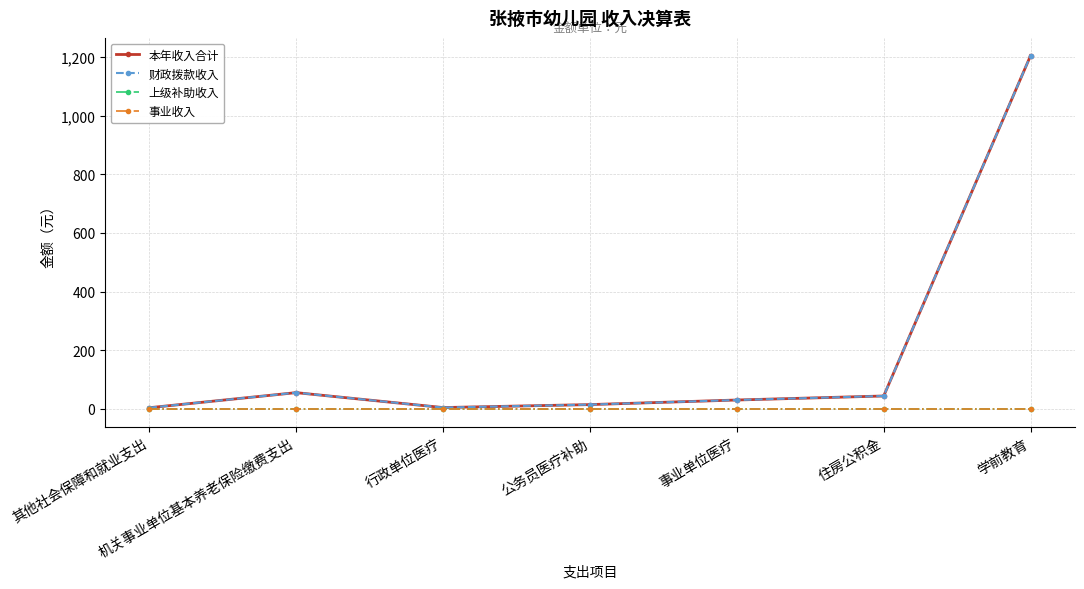

Reading left to right, list all the values displayed in this chart.

本年收入合计: 其他社会保障和就业支出=4.1	机关事业单位基本养老保险缴费支出=55.6	行政单位医疗=4.7	公务员医疗补助=14.8	事业单位医疗=30.4	住房公积金=44.1	学前教育=1205.1
财政拨款收入: 其他社会保障和就业支出=4.1	机关事业单位基本养老保险缴费支出=55.6	行政单位医疗=4.7	公务员医疗补助=14.8	事业单位医疗=30.4	住房公积金=44.1	学前教育=1205.1
上级补助收入: 其他社会保障和就业支出=0.0	机关事业单位基本养老保险缴费支出=0.0	行政单位医疗=0.0	公务员医疗补助=0.0	事业单位医疗=0.0	住房公积金=0.0	学前教育=0.0
事业收入: 其他社会保障和就业支出=0.0	机关事业单位基本养老保险缴费支出=0.0	行政单位医疗=0.0	公务员医疗补助=0.0	事业单位医疗=0.0	住房公积金=0.0	学前教育=0.0